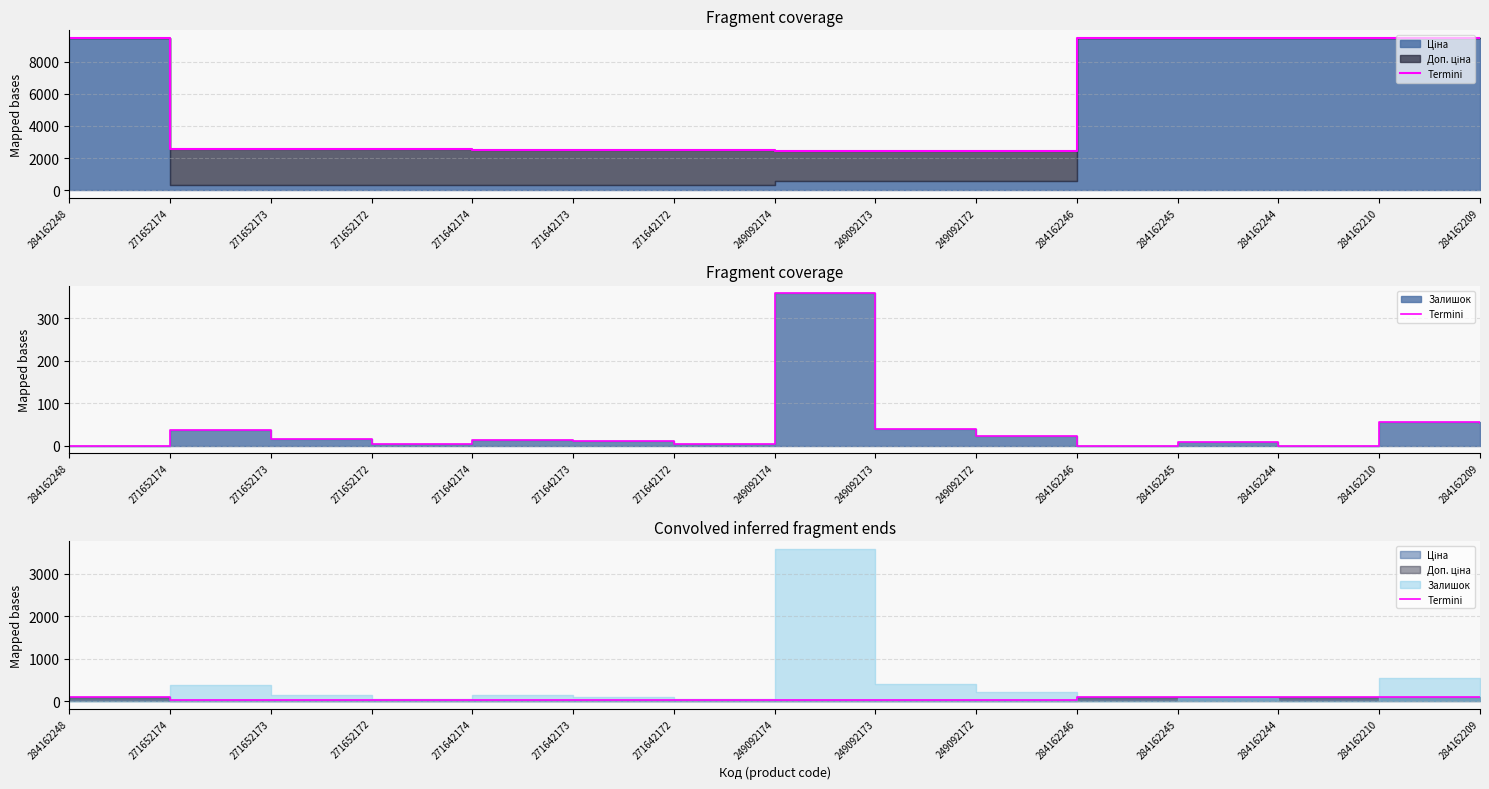

What is the difference between the values at 271652174 and 284162210?

68.8